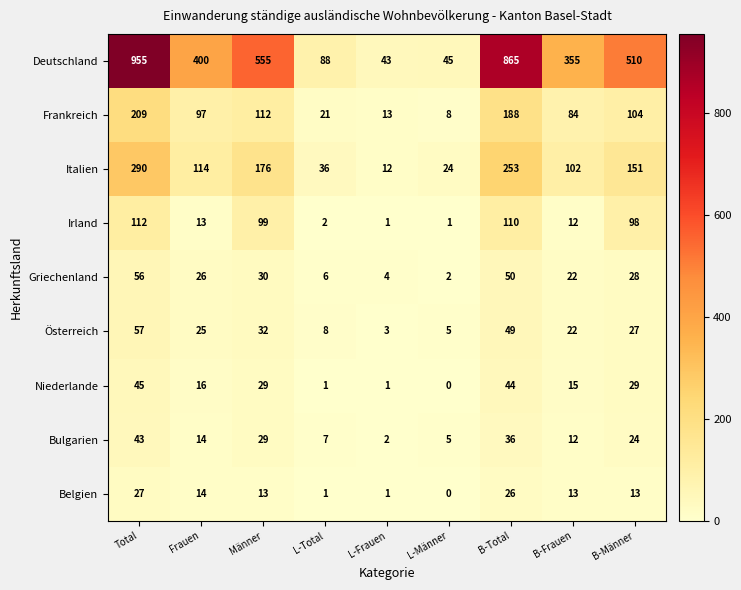

Which category has the lowest value in the Deutschland series?

L-Frauen